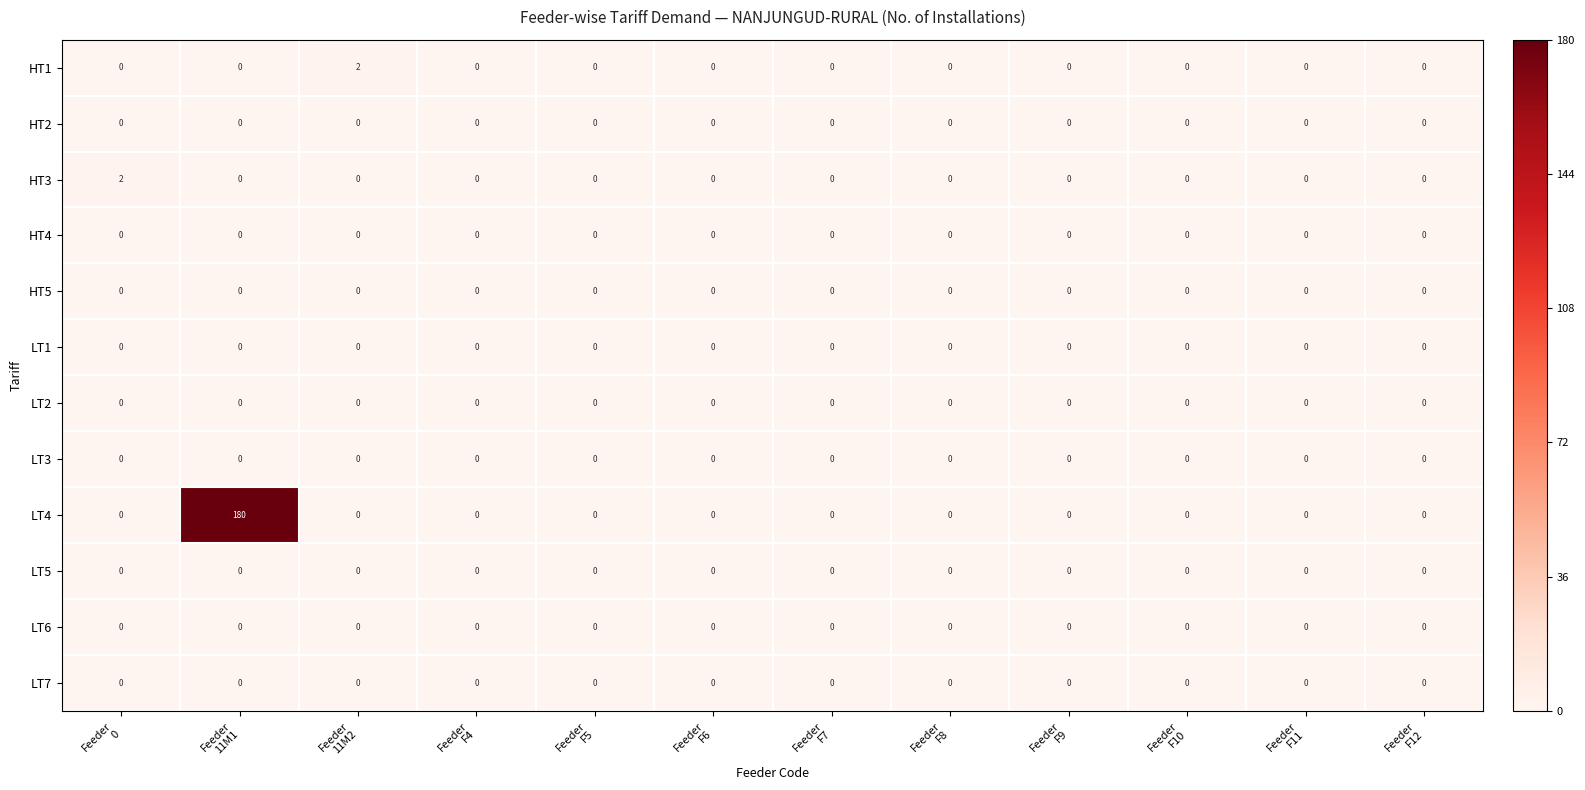

What is the maximum value shown in the chart?

180